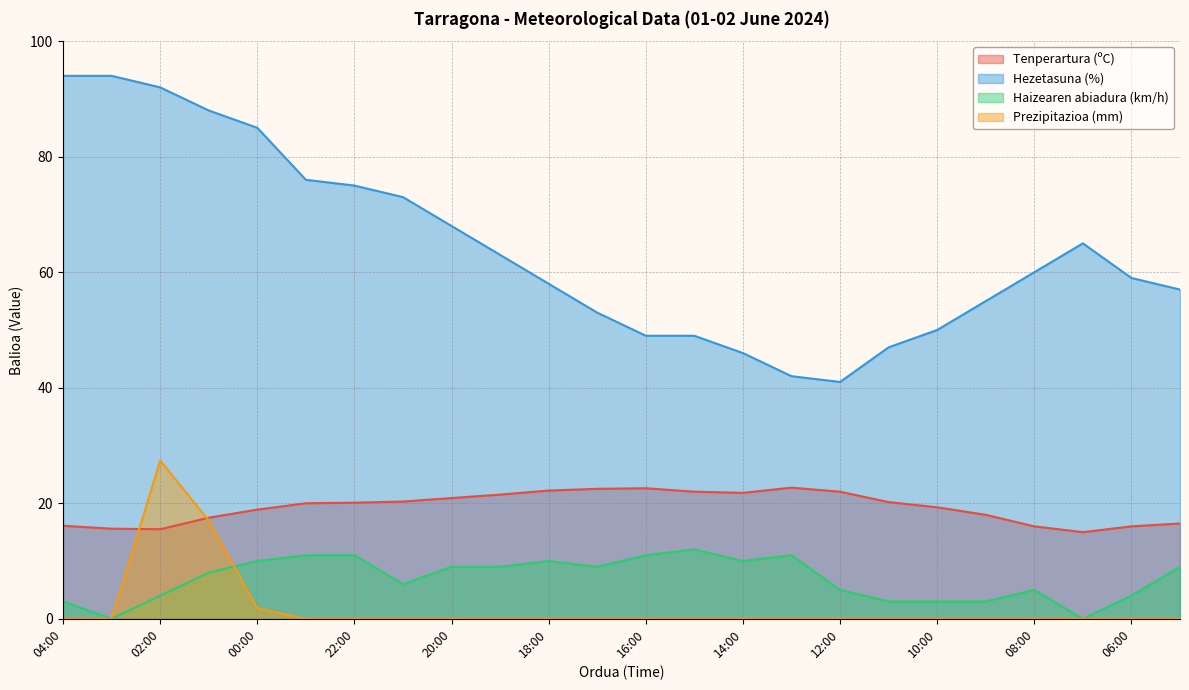

At how many categories does at least one series exceed 82?

5